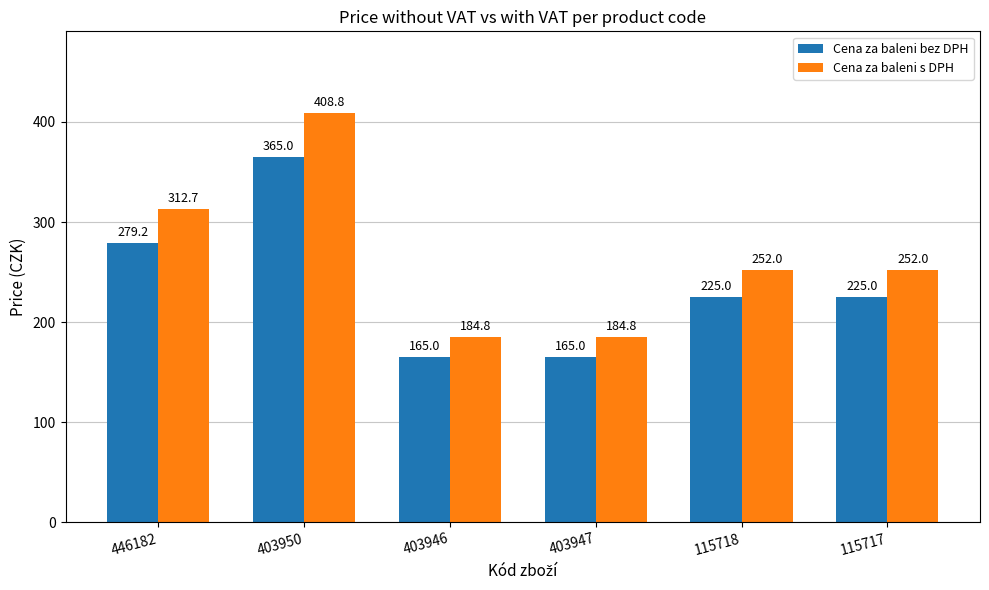

At which category is the sum across all series the highest?

403950